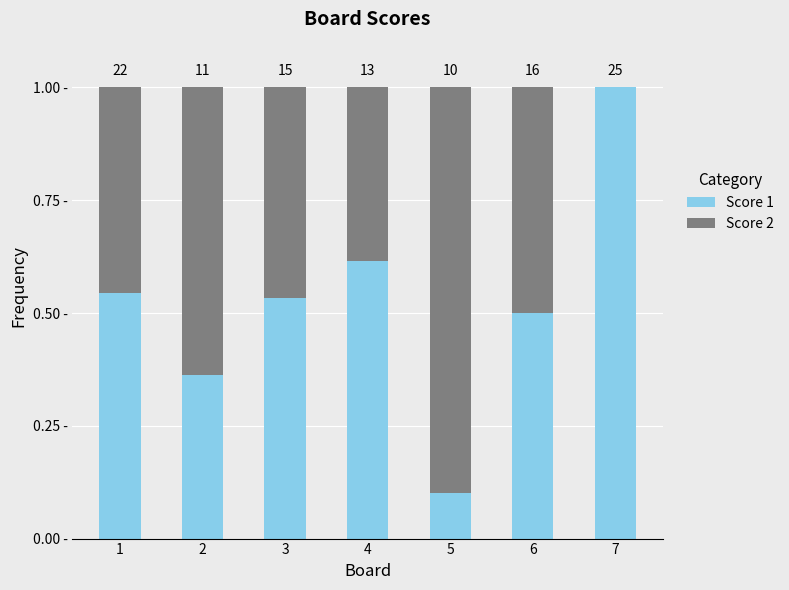

What are all the series names shown in the legend?

Score 1, Score 2